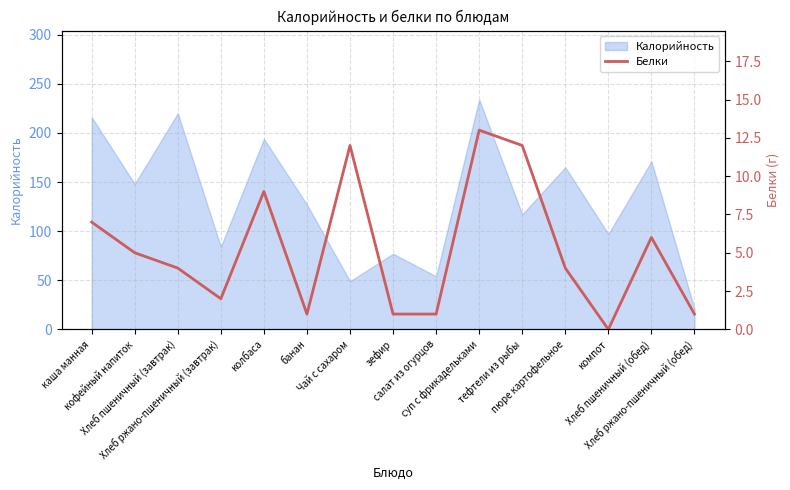

How many lines are shown in the chart?

1